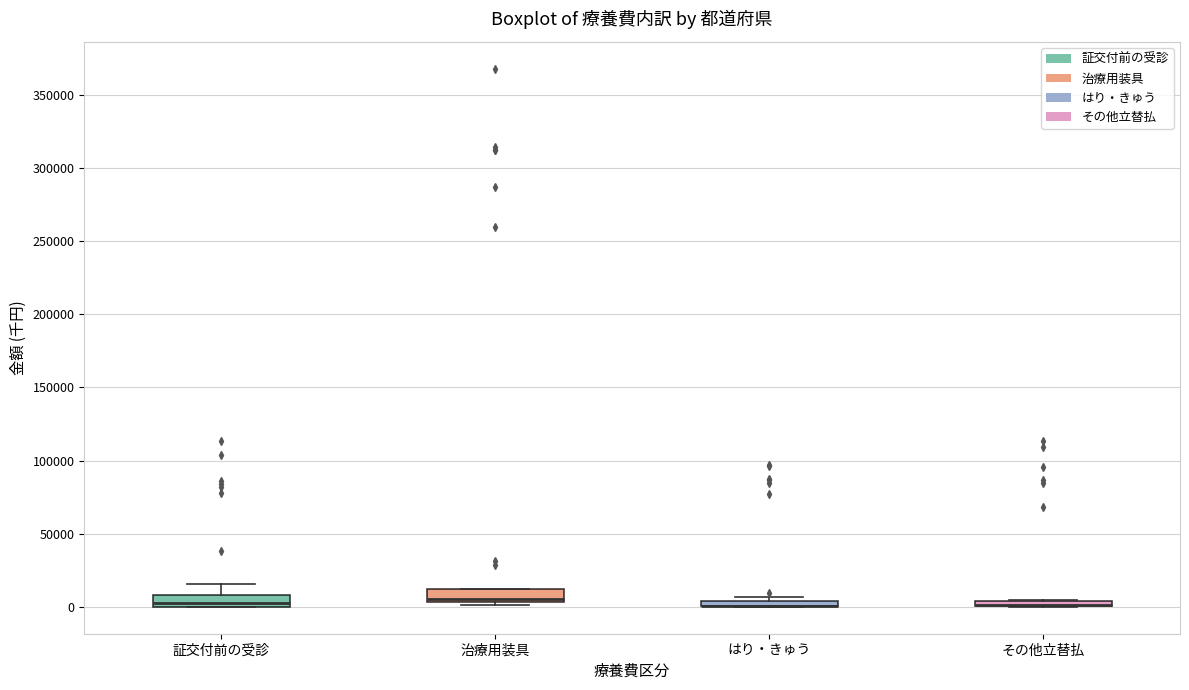

Where is the lower edge of the box for はり・きゅう on the y-axis? The values are not printed on the chart, so give them approximately, as read against the axis.

0